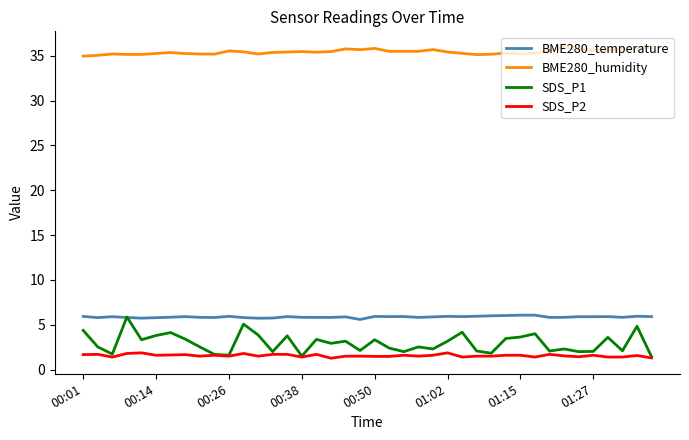

What is the greatest value displayed?

36.0